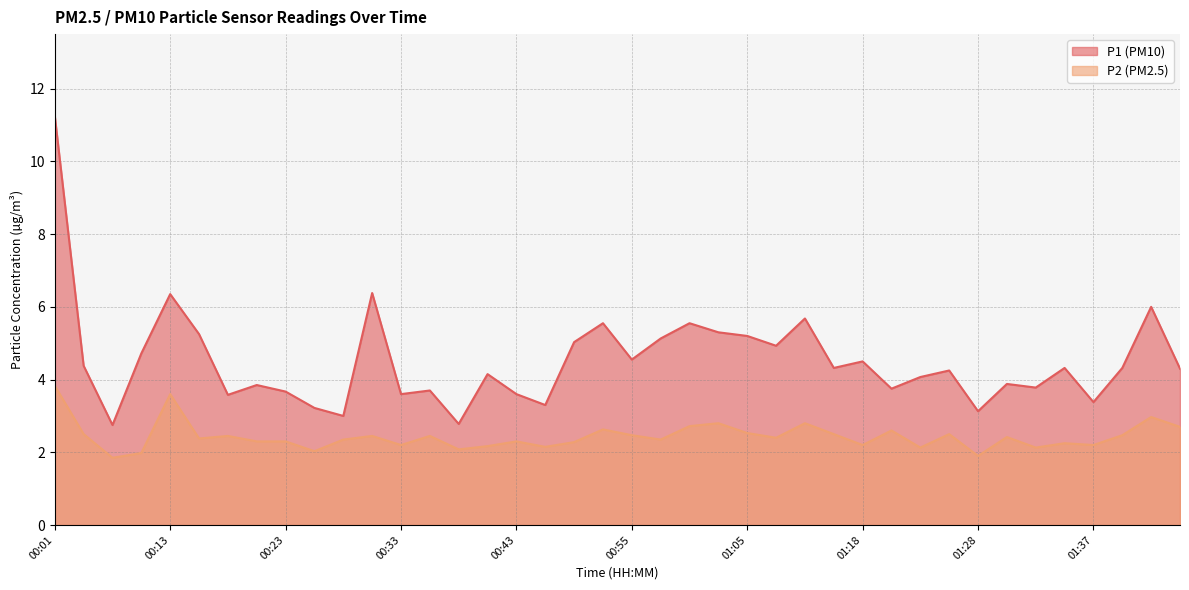

Reading right to left, what are all the values shown in this chart?

P1: 01:47=4.3	01:45=6.0	01:40=4.3	01:37=3.4	01:35=4.3	01:32=3.8	01:30=3.9	01:28=3.1	01:25=4.2	01:23=4.1	01:20=3.8	01:18=4.5	01:12=4.3	01:10=5.7	01:07=4.9	01:05=5.2	01:03=5.3	01:00=5.5	00:58=5.1	00:55=4.5	00:53=5.5	00:50=5.0	00:48=3.3	00:43=3.6	00:40=4.2	00:38=2.8	00:35=3.7	00:33=3.6	00:30=6.4	00:28=3.0	00:26=3.2	00:23=3.7	00:21=3.9	00:18=3.6	00:16=5.2	00:13=6.3	00:11=4.7	00:08=2.8	00:06=4.4	00:01=11.2
P2: 01:47=2.7	01:45=3.0	01:40=2.5	01:37=2.2	01:35=2.2	01:32=2.1	01:30=2.4	01:28=1.9	01:25=2.5	01:23=2.1	01:20=2.6	01:18=2.2	01:12=2.5	01:10=2.8	01:07=2.4	01:05=2.5	01:03=2.8	01:00=2.7	00:58=2.4	00:55=2.5	00:53=2.6	00:50=2.3	00:48=2.1	00:43=2.3	00:40=2.2	00:38=2.1	00:35=2.5	00:33=2.2	00:30=2.5	00:28=2.4	00:26=2.0	00:23=2.3	00:21=2.3	00:18=2.5	00:16=2.4	00:13=3.6	00:11=2.0	00:08=1.9	00:06=2.5	00:01=3.8